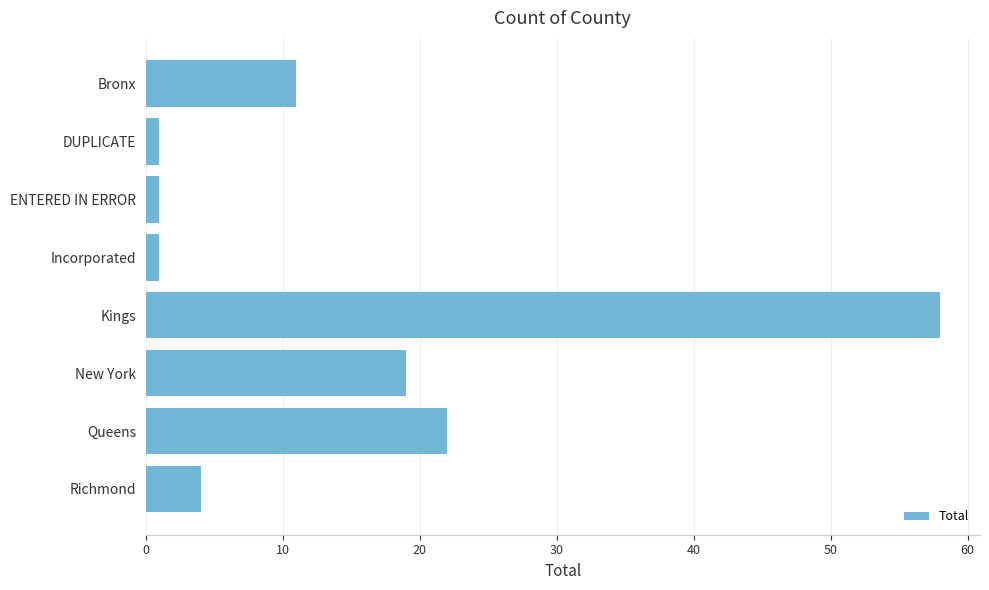

What is the label of the 2nd bar from the bottom?

Queens